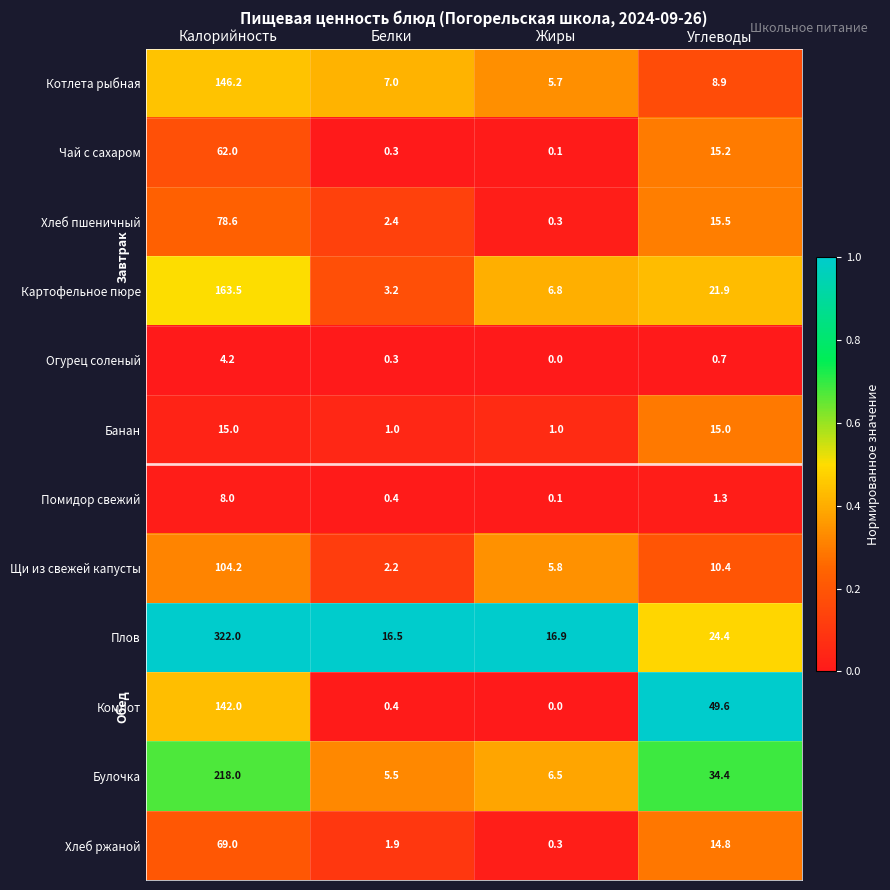

Read the Чай с сахаром value at Белки.

0.3